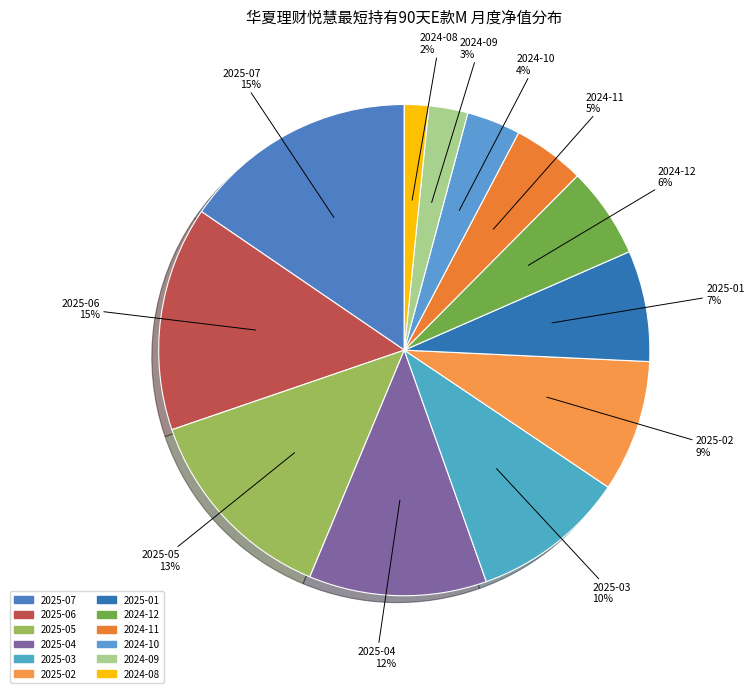

Is it true that 2025-04 is 12% of the pie?

True